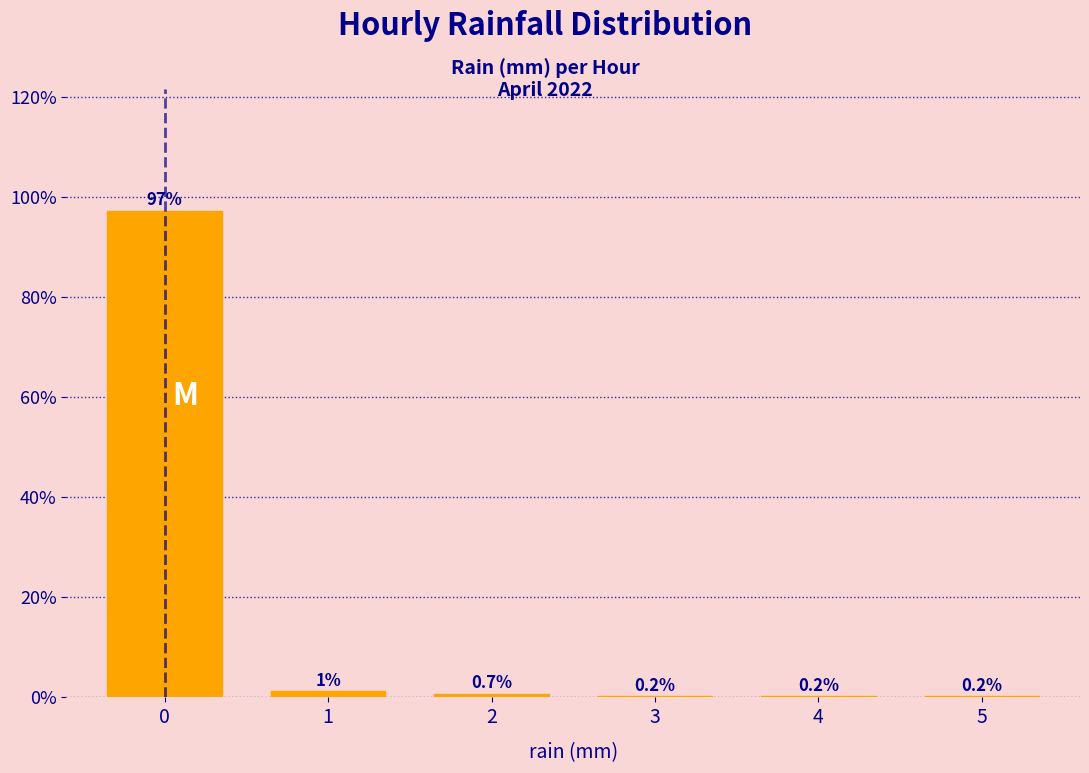

Are the bars horizontal?

No